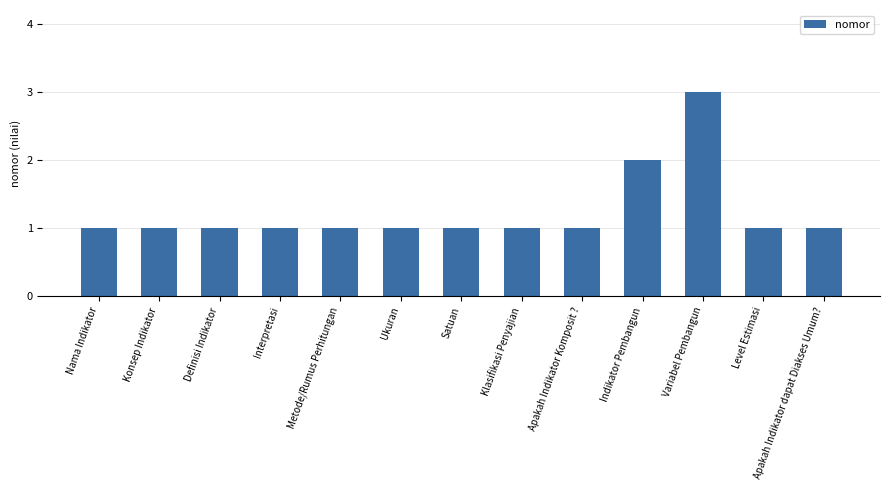

Which category has the highest value across all series?

Variabel Pembangun